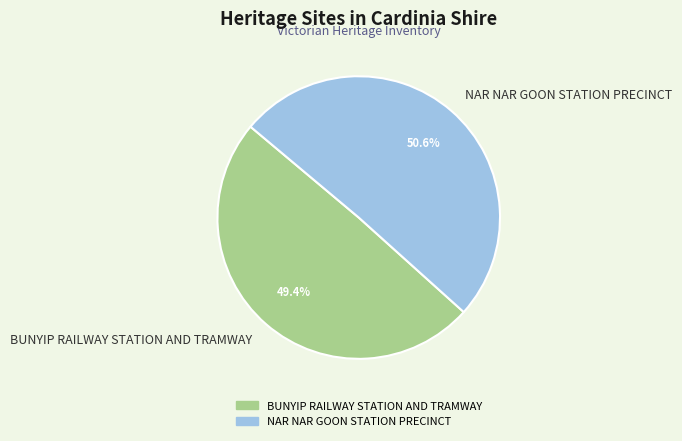

What percentage is the BUNYIP RAILWAY STATION AND TRAMWAY slice, to the nearest percent?

49%